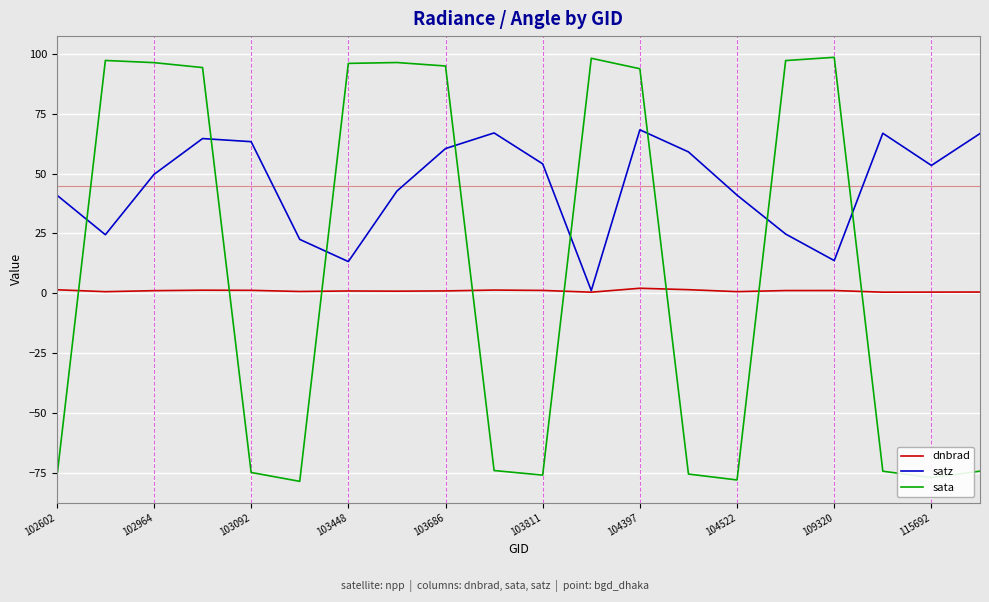

Which series has the widest spread of values?

sata